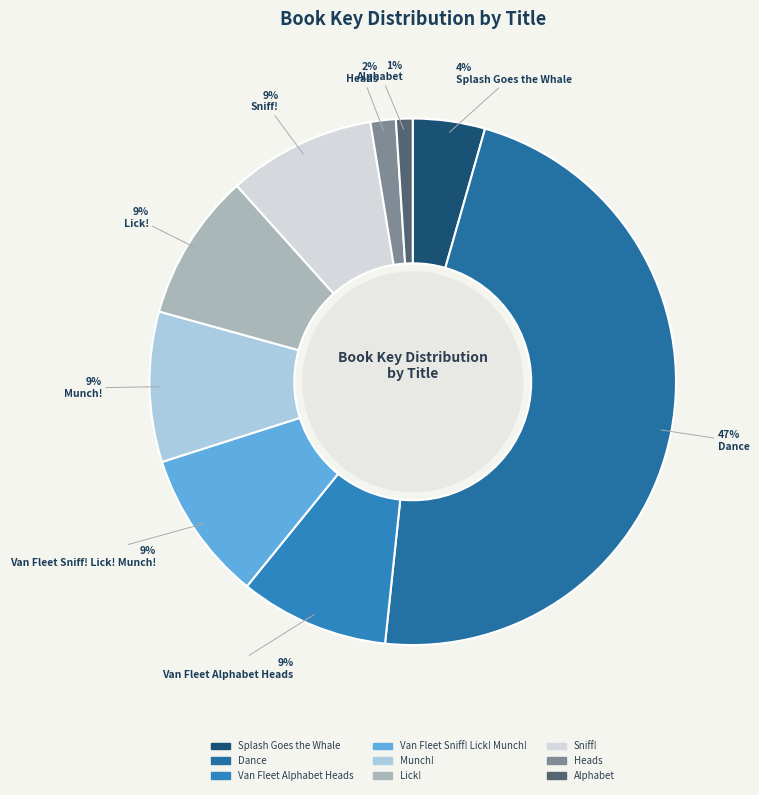

Combined, do Munch! and Van Fleet Alphabet Heads account for over 50%?

No